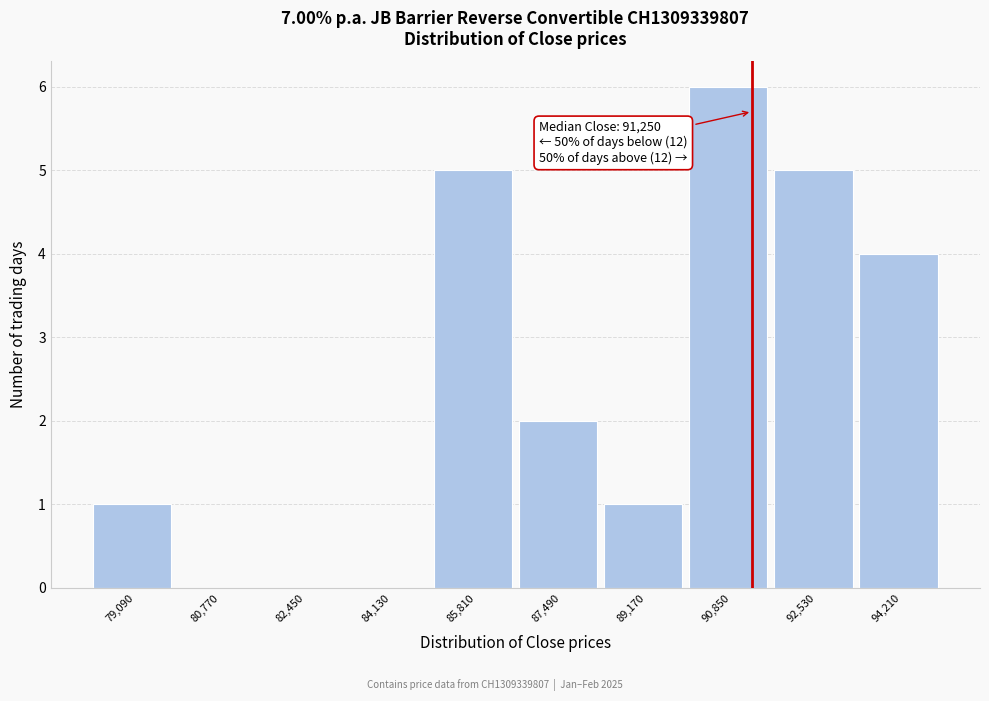

Which range on the x-axis has the tallest bar?

90000 to 91600